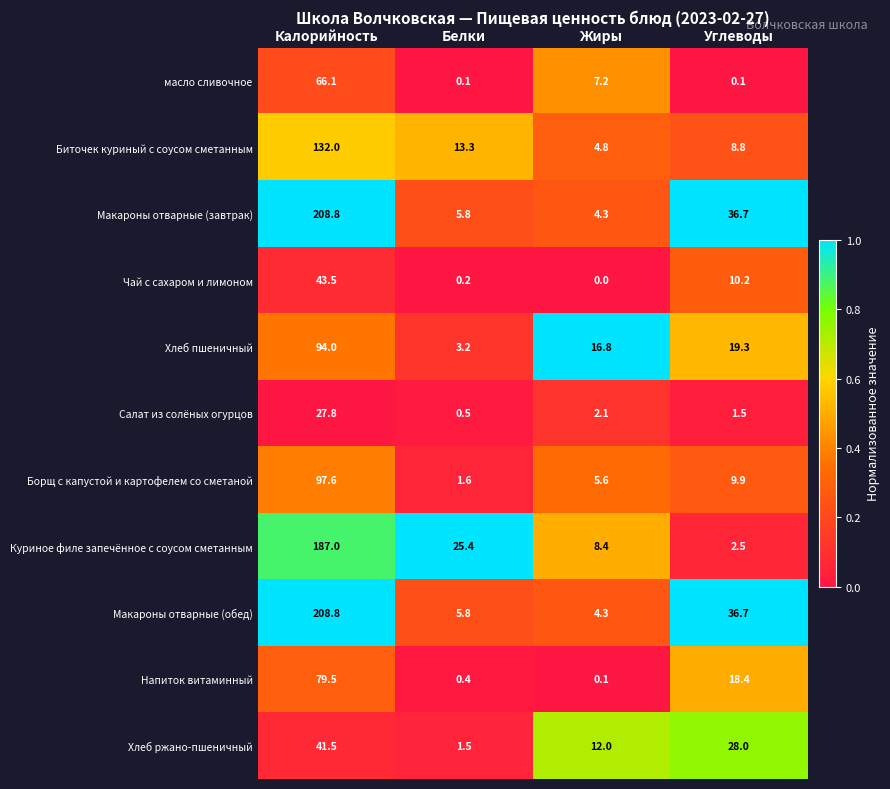

How many categories are shown in the chart?

4